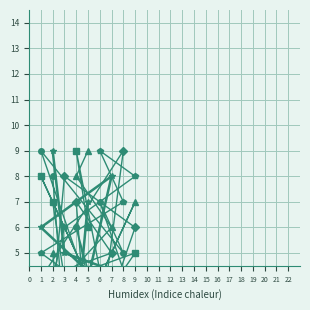

How many intersections are there between col_3 and col_7?

4